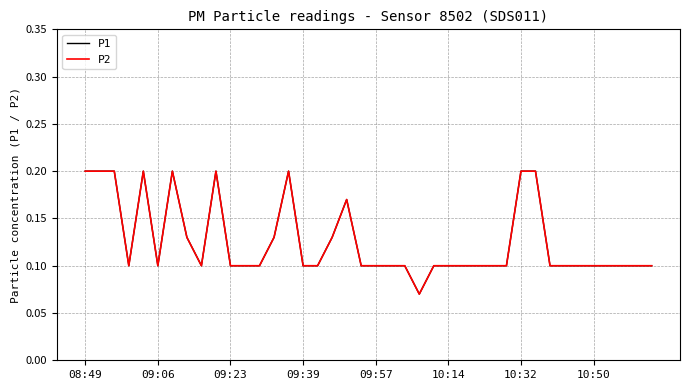

Is this an area chart (filled region under the line)?

No